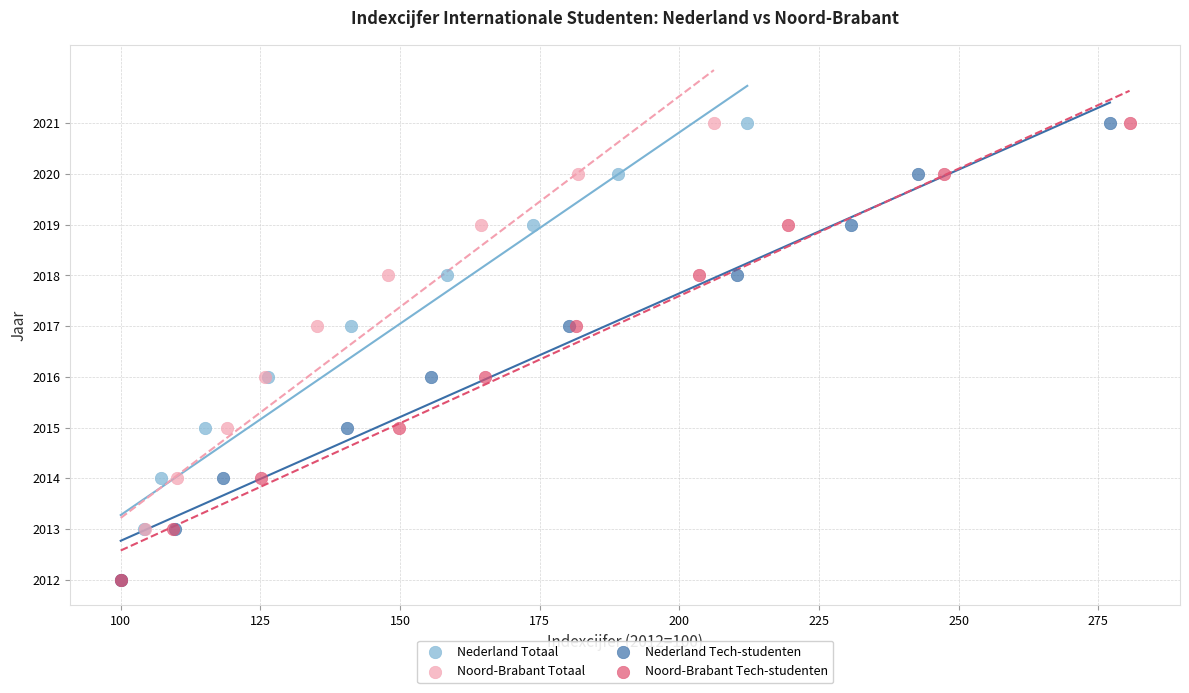

What are all the series names shown in the legend?

Nederland Totaal, Noord-Brabant Totaal, Nederland Tech-studenten, Noord-Brabant Tech-studenten